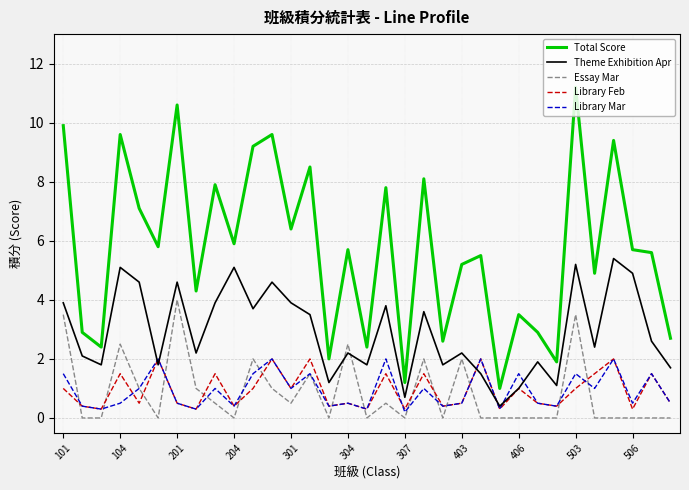

What is the highest value of the Theme Exhibition Apr series?

5.4